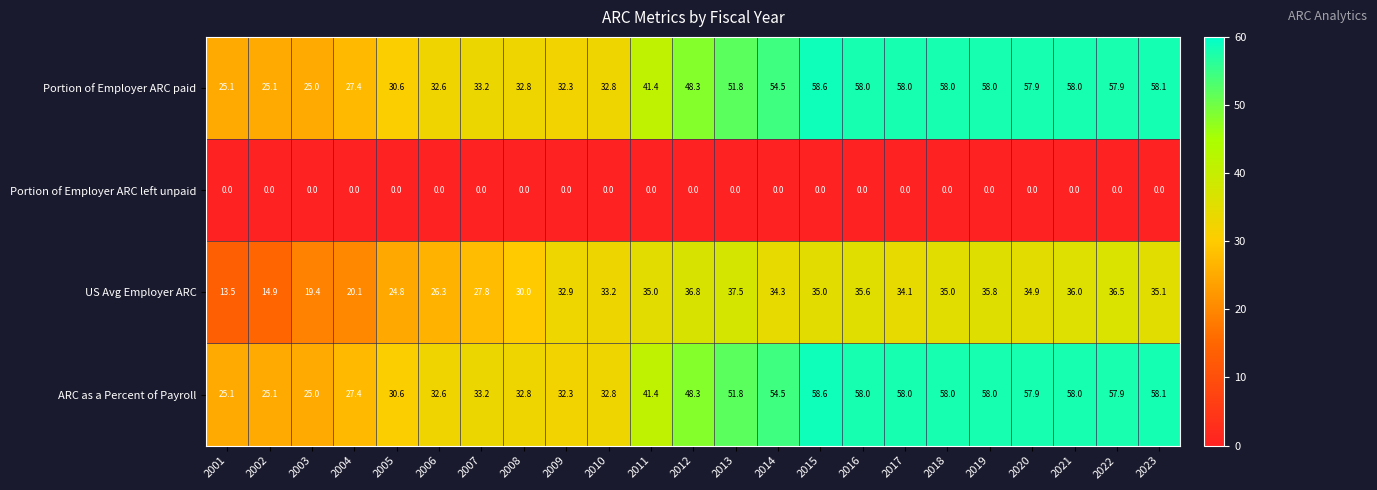

What is the average value of the Portion of Employer ARC paid series?

44.1